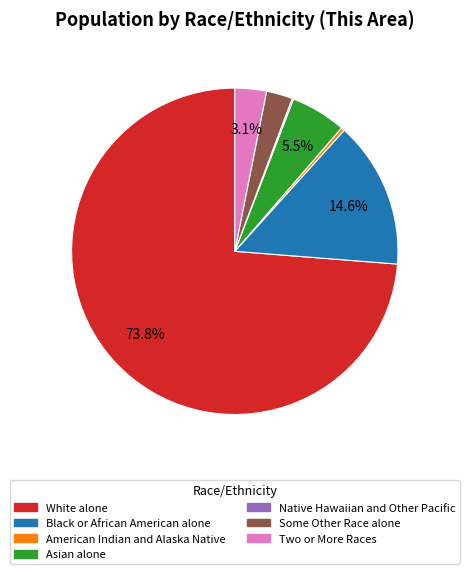

Is the sum of Asian alone and White alone greater than half?

Yes